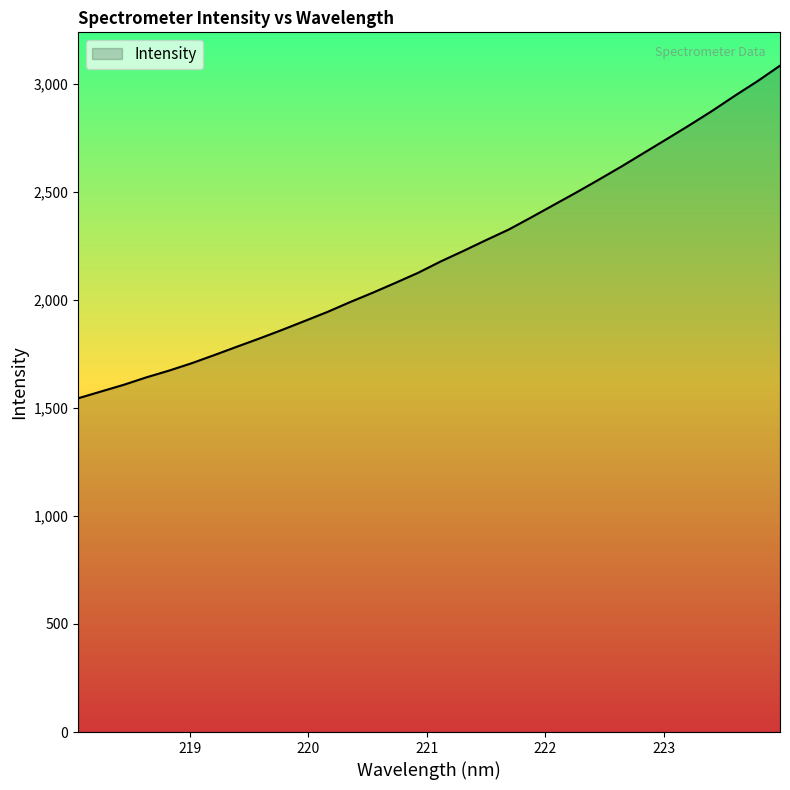

What is the maximum value shown in the chart?

3082.6